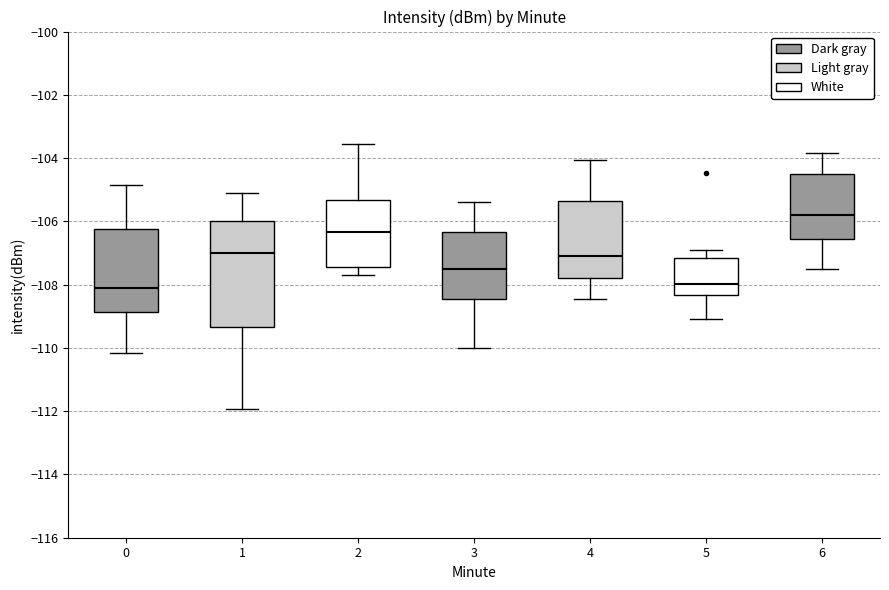

Where does the lower whisker of the box at x = 6 end on the y-axis? The values are not printed on the chart, so give them approximately, as read against the axis.

-107.6